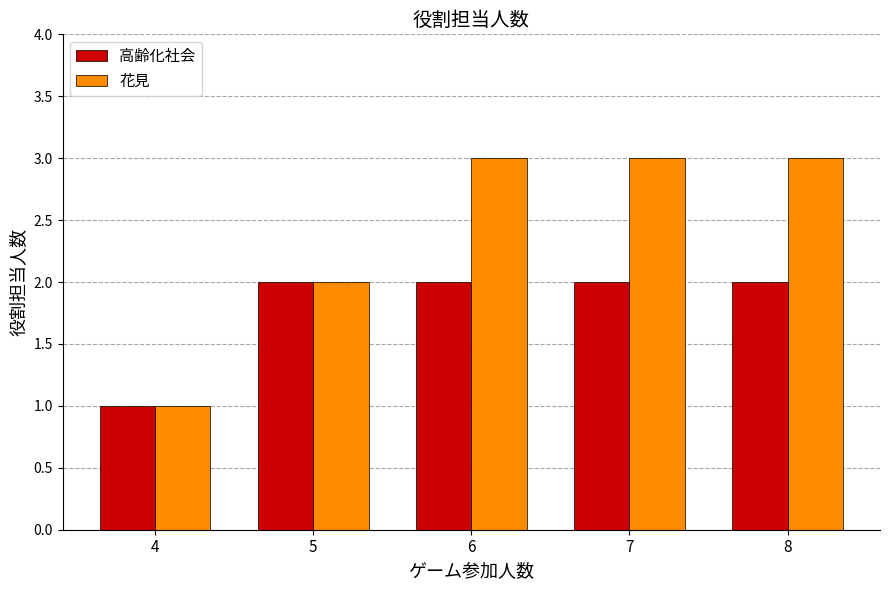

Which series has the largest range (max minus min)?

花見